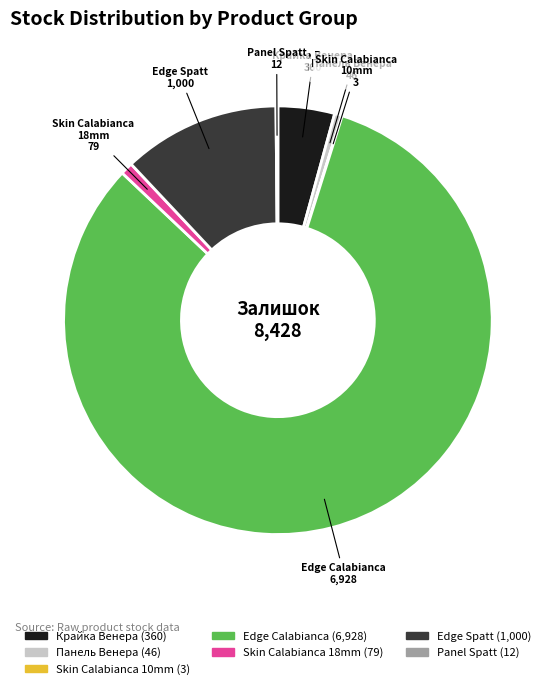

To the nearest percent, what is the difference between the largest and smallest slice percentages?

82%